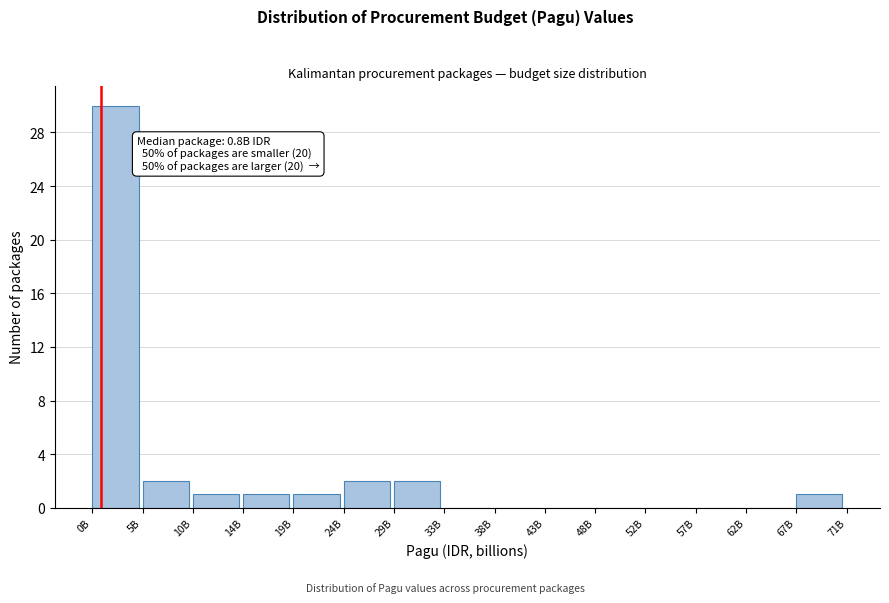

Reading left to right, what are all the values shown in this chart?

0B=30	5B=2	10B=1	14B=1	19B=1	24B=2	29B=2	33B=0	38B=0	43B=0	48B=0	52B=0	57B=0	62B=0	67B=1